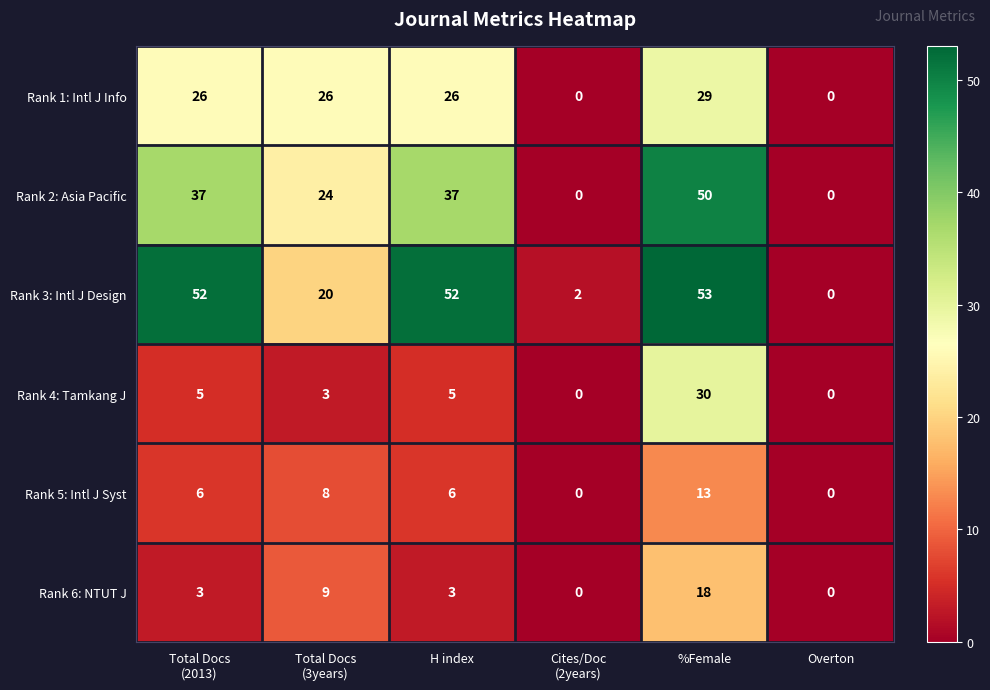

Read the Rank 5: Intl J Syst value at %Female, to the nearest 5.

15